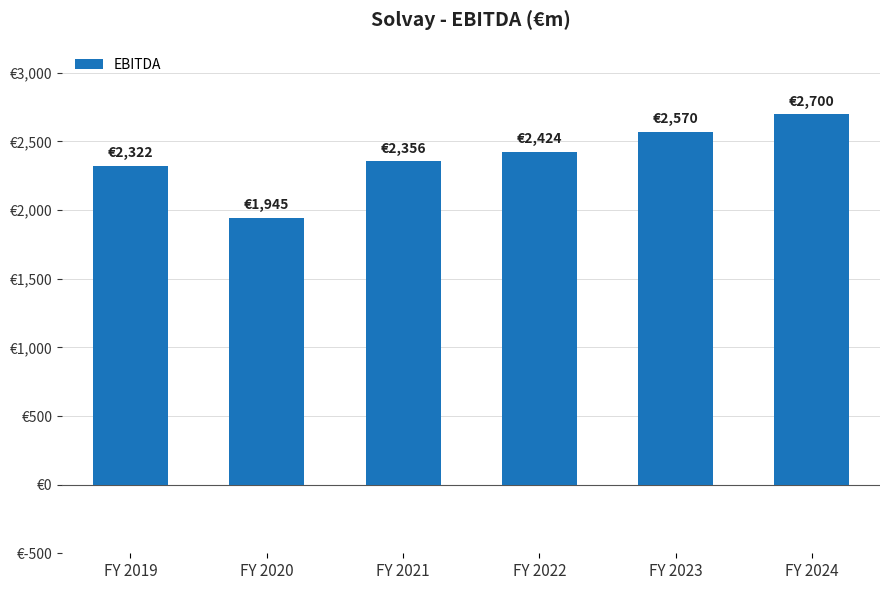

What is the difference between the second highest and second lowest values?

248